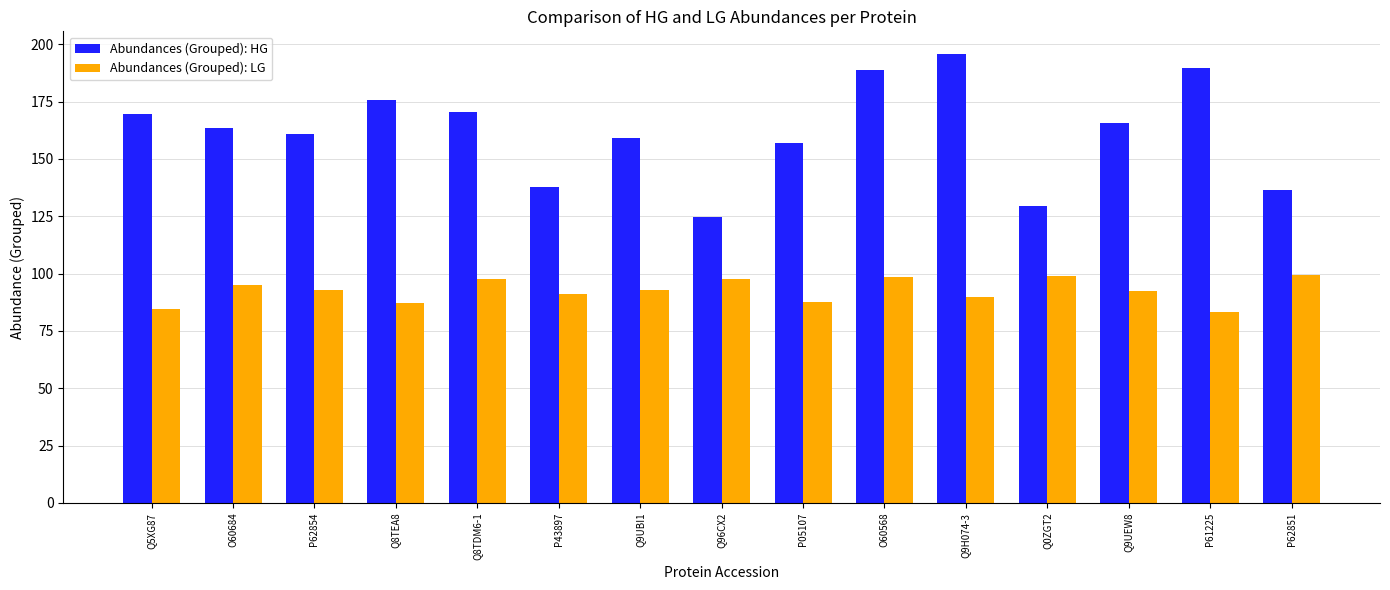

What is the sum of the Abundances (Grouped): LG values at P62854 and Q8TDM6-1?

190.8